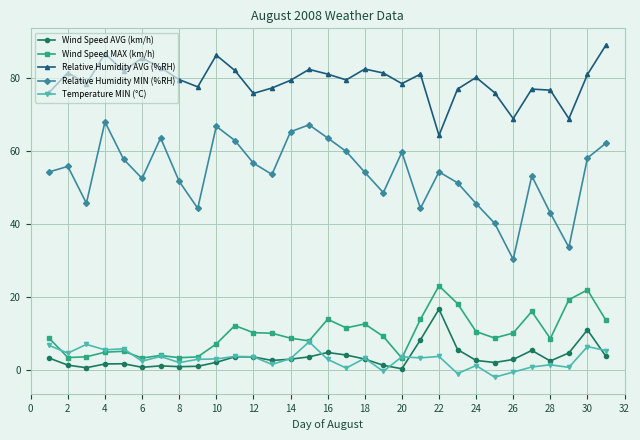

What is the difference between the maximum and minimum values in the Wind Speed MAX (km/h) series?

19.8